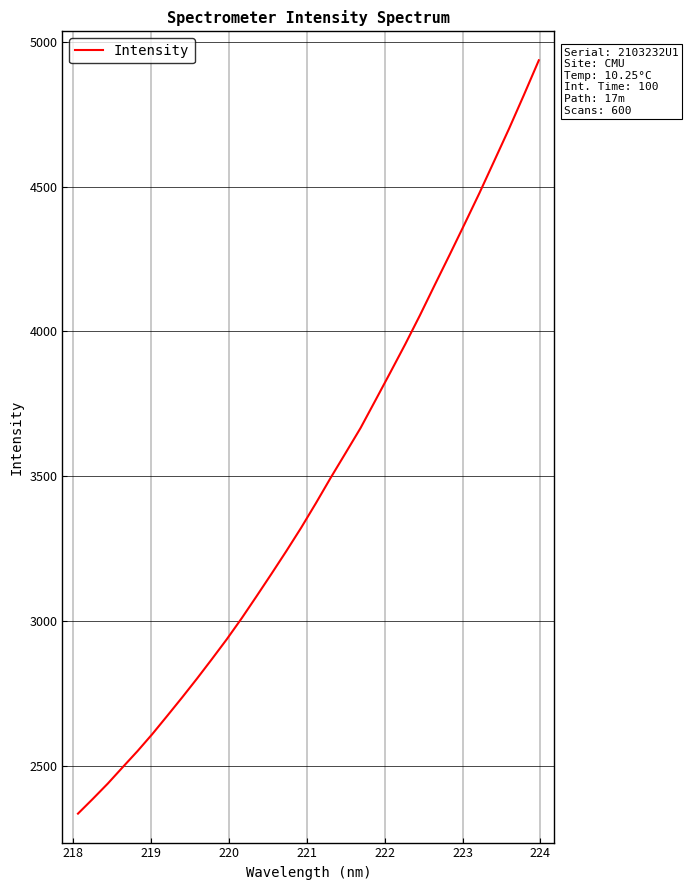

What is the maximum value shown in the chart?

4936.3